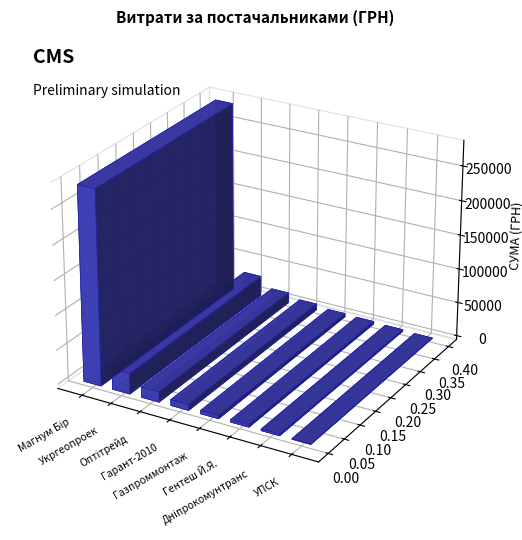

At which label is the value closest to 141278?

ТОВ Укргеопроек